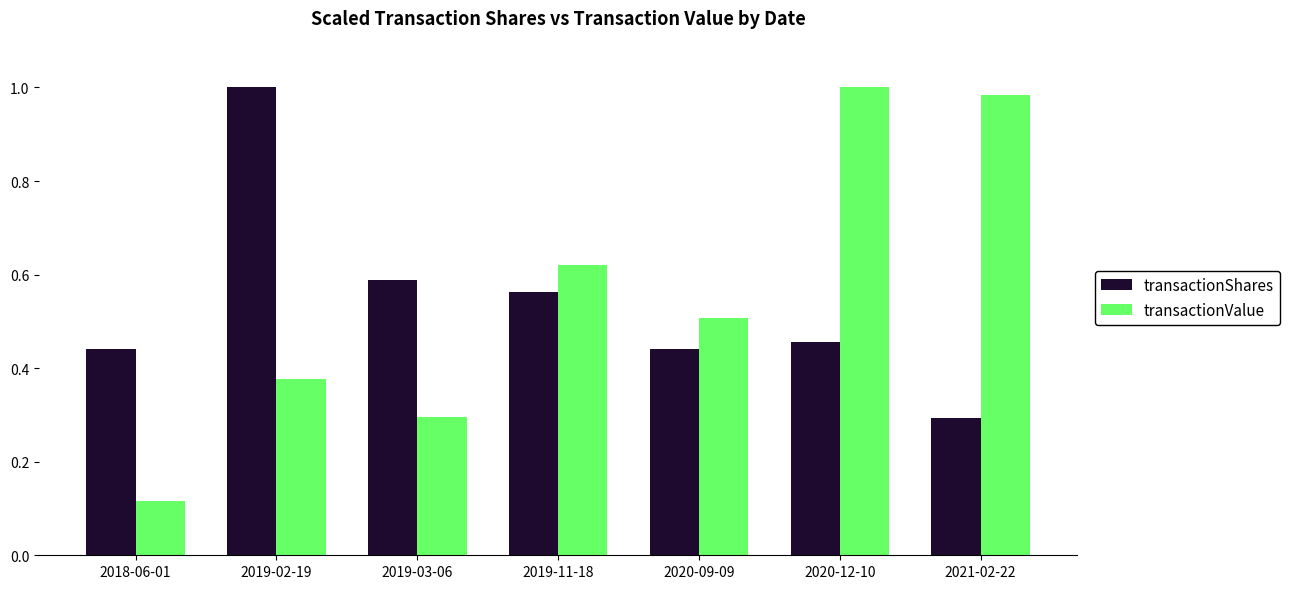

At 2019-11-18, list the series in order from largest to smallest.

transactionValue, transactionShares